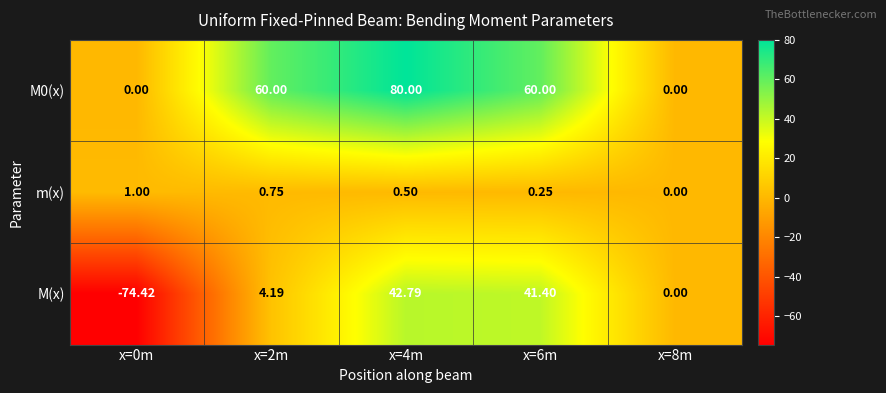

Is the value of M0(x) at x=4m greater than the value of m(x) at x=8m?

Yes